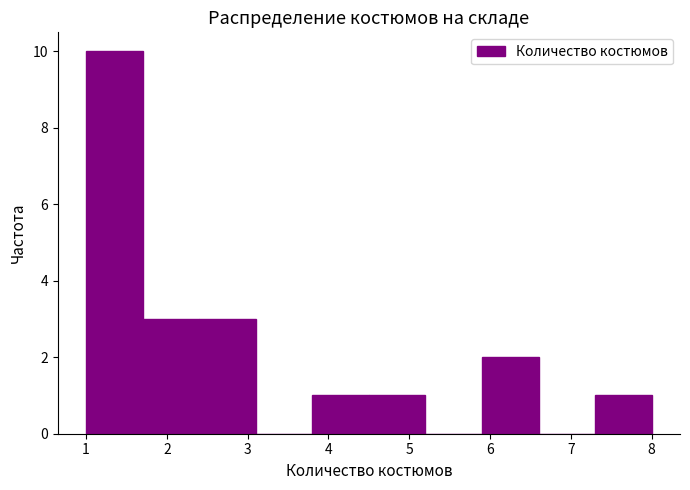

Reading left to right, transcribe this chart: for each bar, give the range it covers on the x-axis and its height. The values are not printed on the chart, so give them approximately, as read against the axis.

1.0 to 1.7: 10
1.7 to 2.4: 3
2.4 to 3.1: 3
3.1 to 3.8: 0
3.8 to 4.5: 1
4.5 to 5.2: 1
5.2 to 5.9: 0
5.9 to 6.6: 2
6.6 to 7.3: 0
7.3 to 8.0: 1